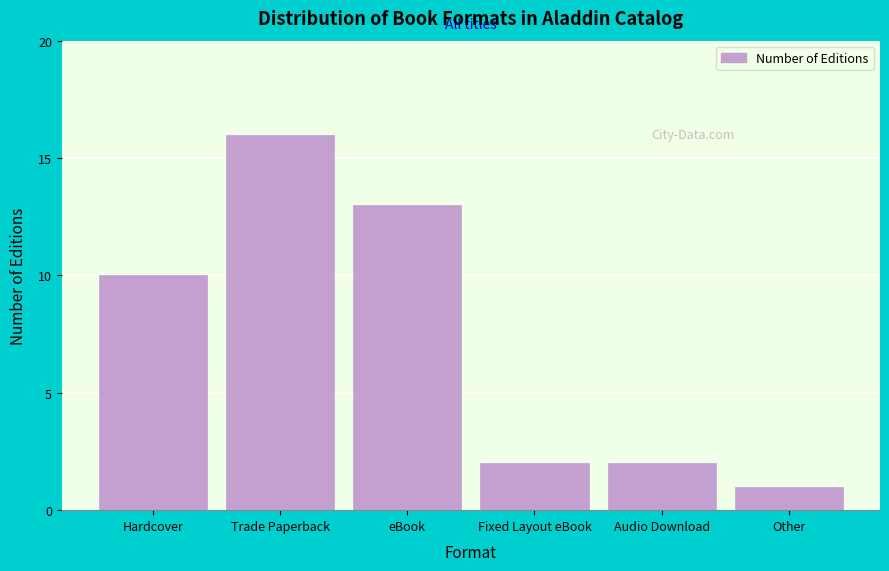

Reading left to right, transcribe all the data shown in this chart.

Hardcover=10	Trade Paperback=16	eBook=13	Fixed Layout eBook=2	Audio Download=2	Other=1